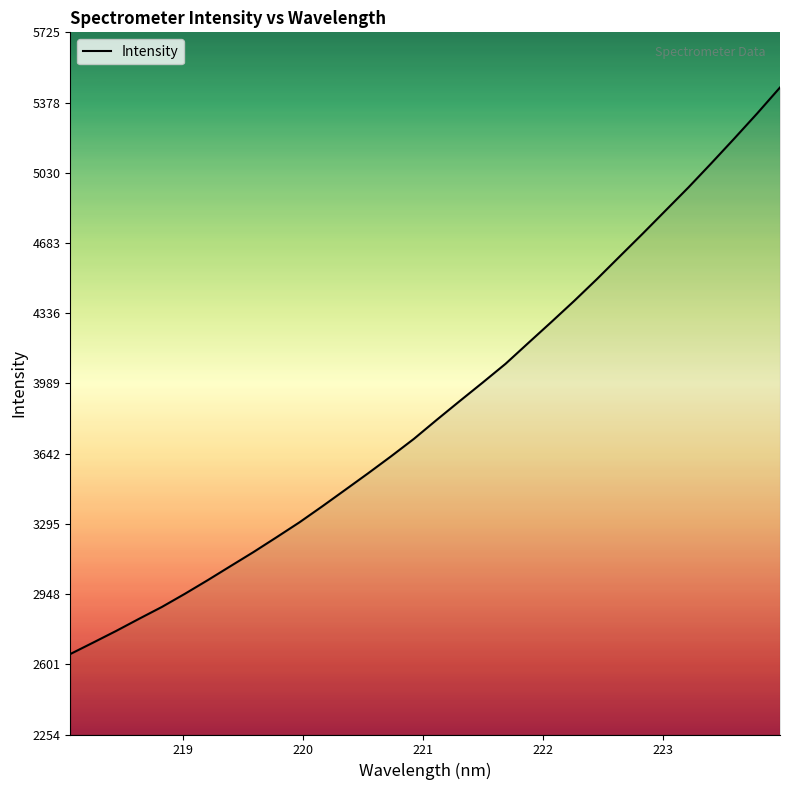

What is the difference between the maximum and minimum values?

2800.5